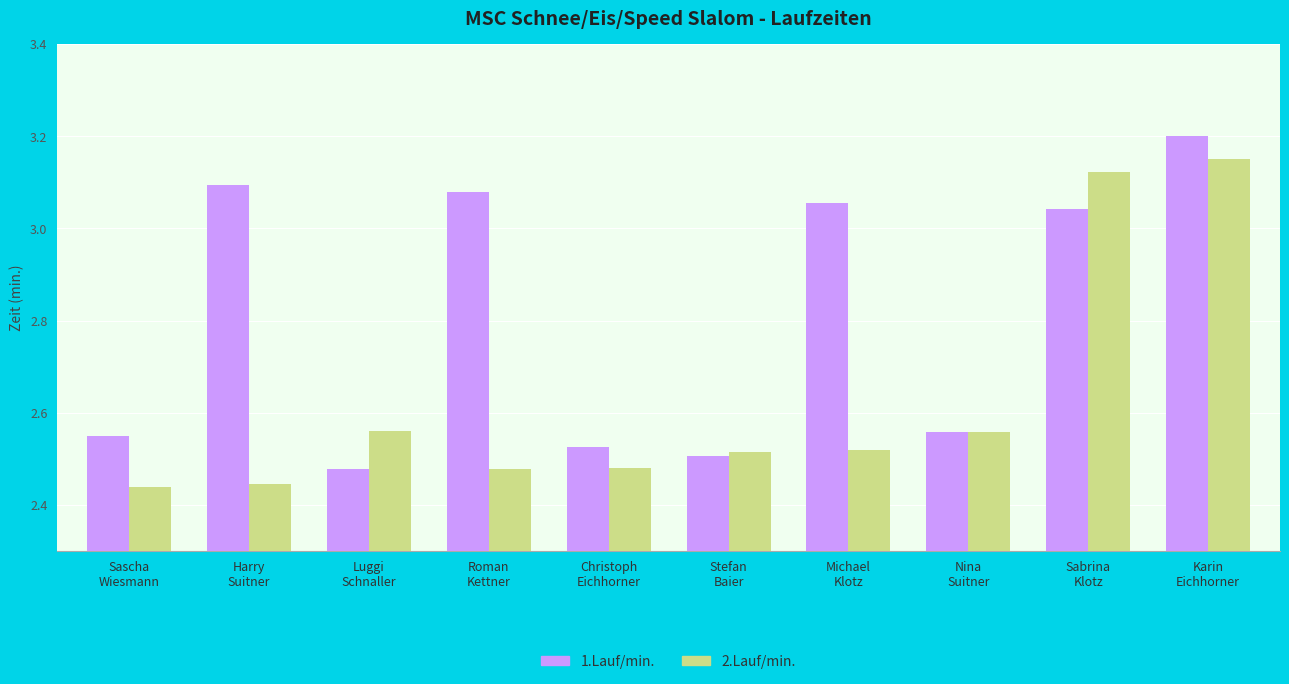

Rank the series by their maximum value, from highest to lowest.

1.Lauf/min., 2.Lauf/min.